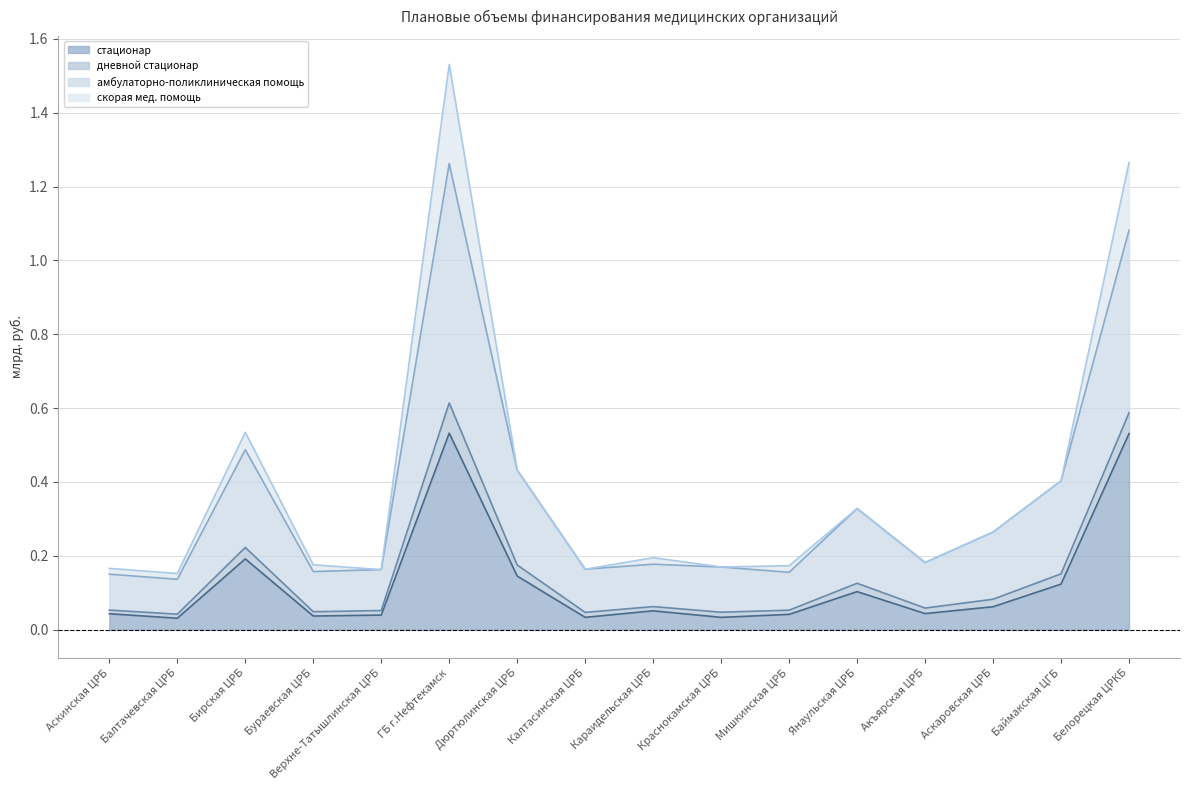

At which category does the chart reach its minimum across all series?

Балтачевская ЦРБ